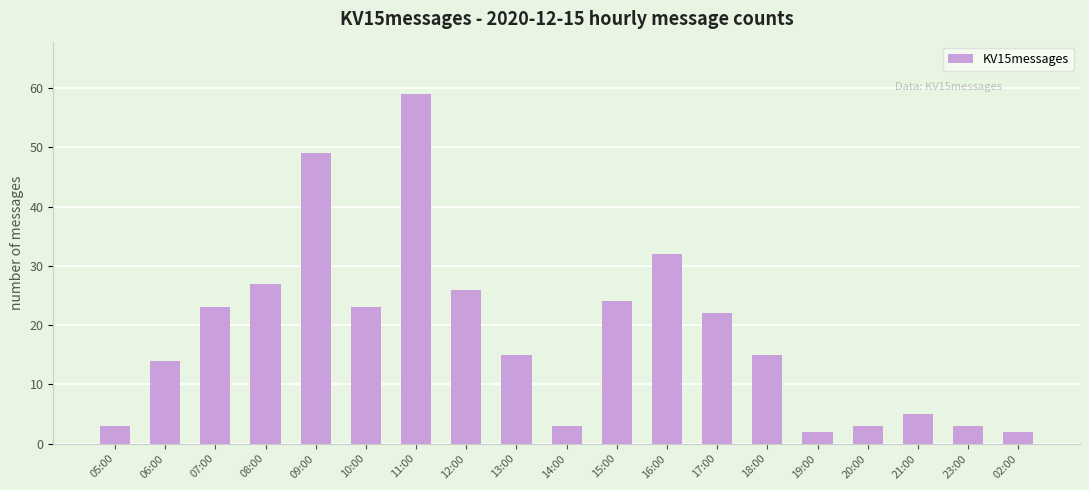

What is the sum of all values?

350